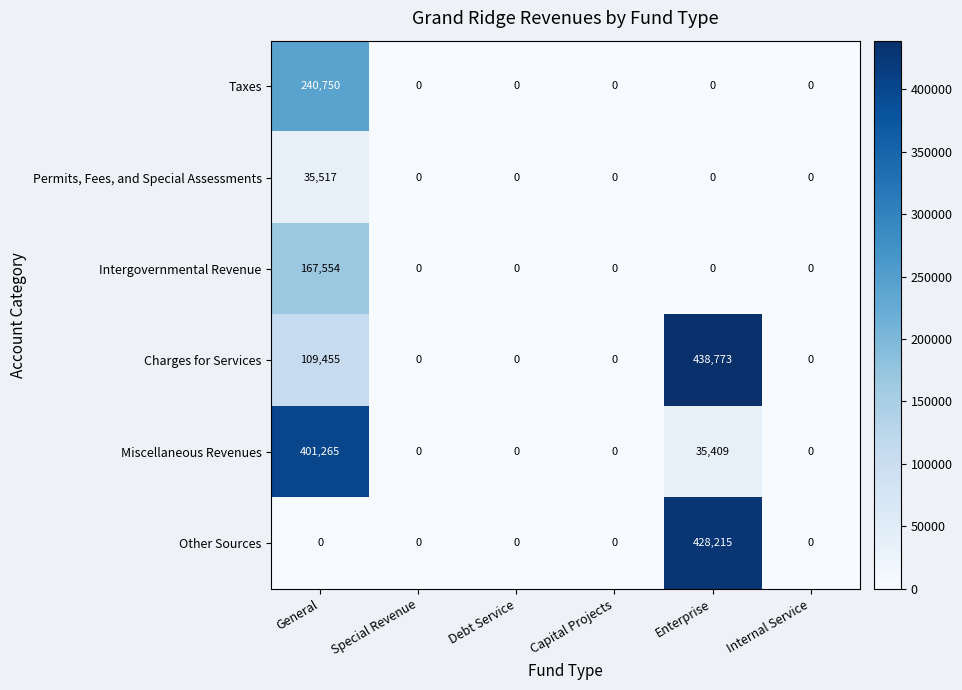

What is the highest value of the Charges for Services series?

438773